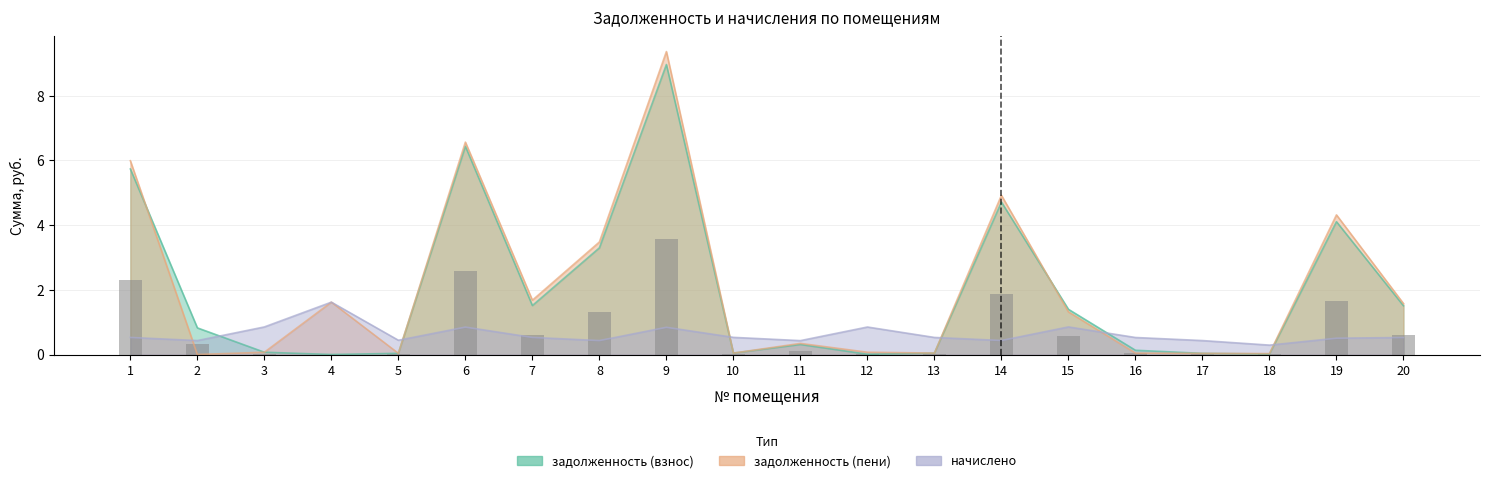

What are all the series names shown in the legend?

задолженность (взнос), задолженность (пени), начислено